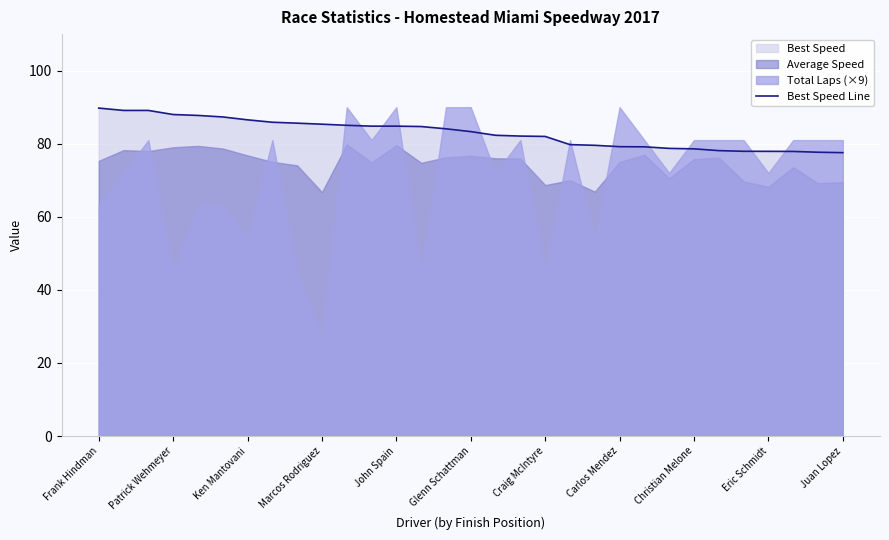

Reading right to left, what are all the values shown in this chart?

77.6	77.7	77.9	77.9	77.9	78.1	78.6	78.7	79.2	79.2	79.6	79.8	82.0	82.1	82.3	83.3	84.1	84.7	84.8	84.8	85.0	85.3	85.6	85.9	86.5	87.3	87.7	88.0	89.1	89.1	89.8